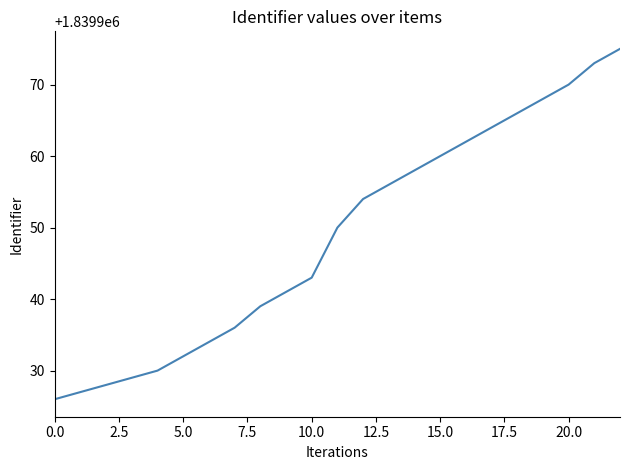

What is the greatest value displayed?

1839975